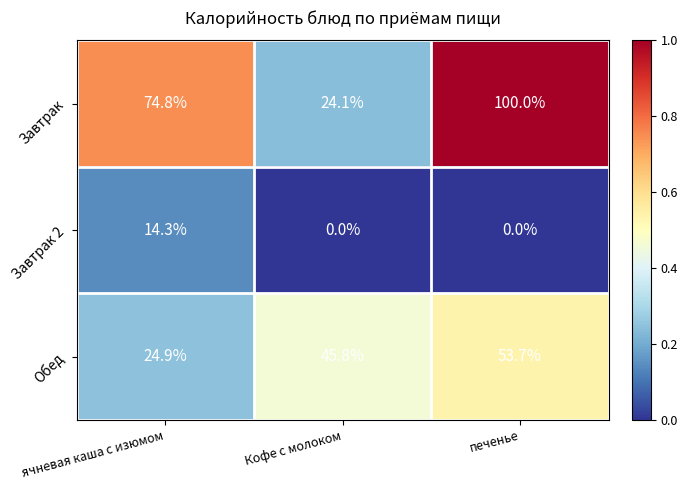

List the series in order of their overall mean, highest first.

Завтрак, Обед, Завтрак 2